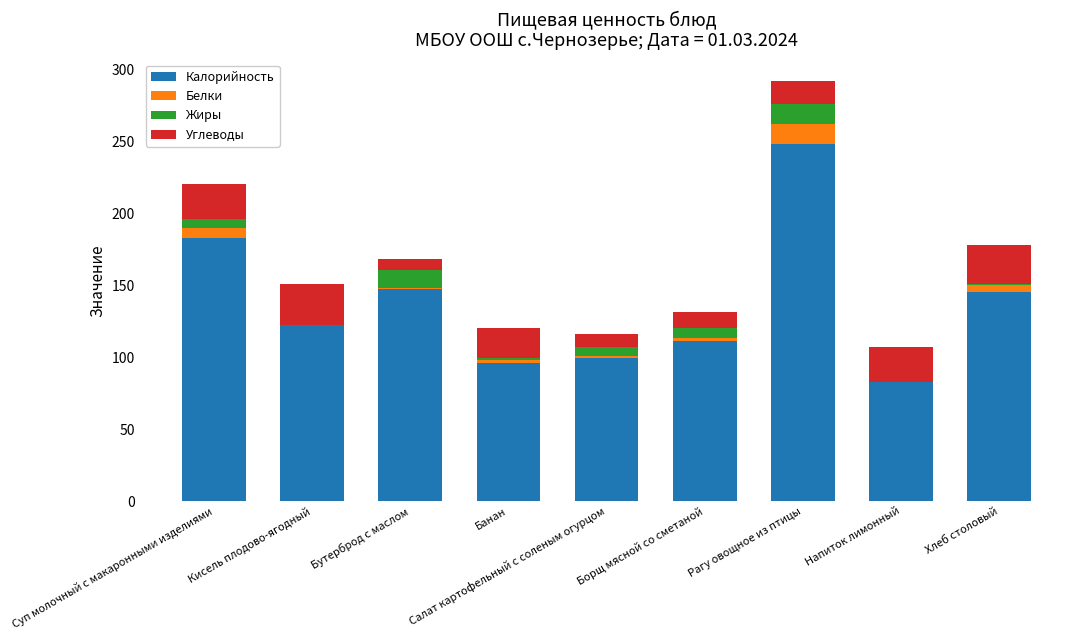

Is it true that Калорийность equals 284.7 at Суп молочный с макаронными изделиями?

False